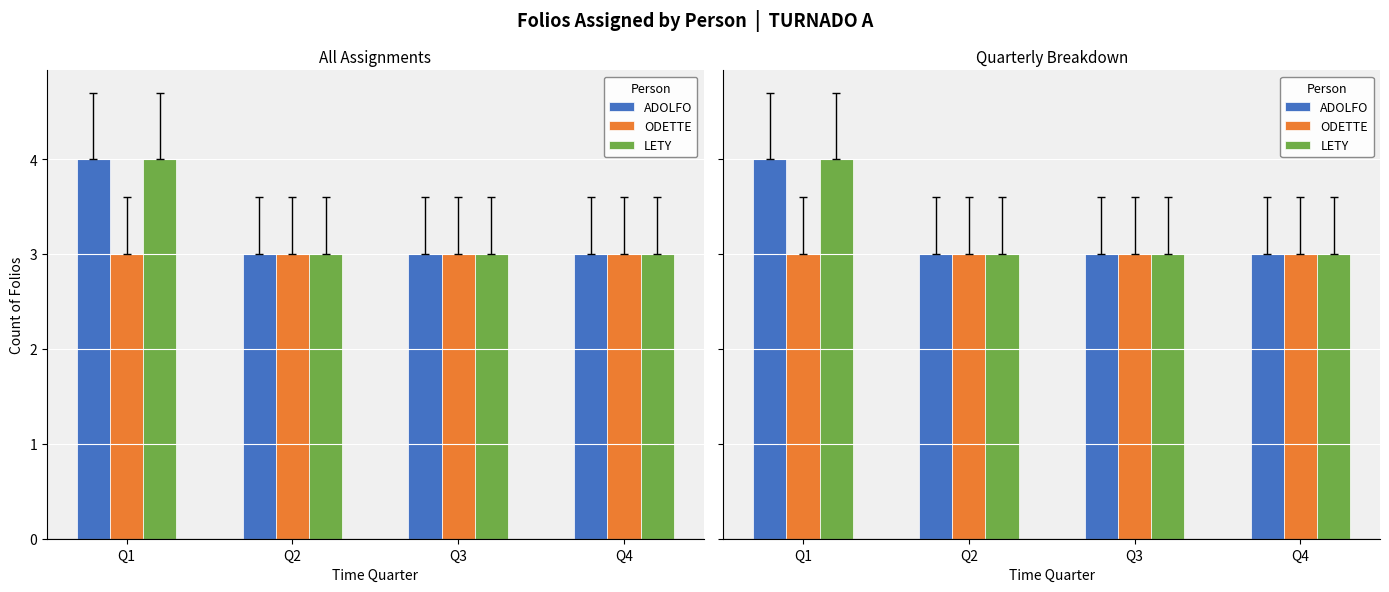

Which series has the largest total across all categories?

ADOLFO